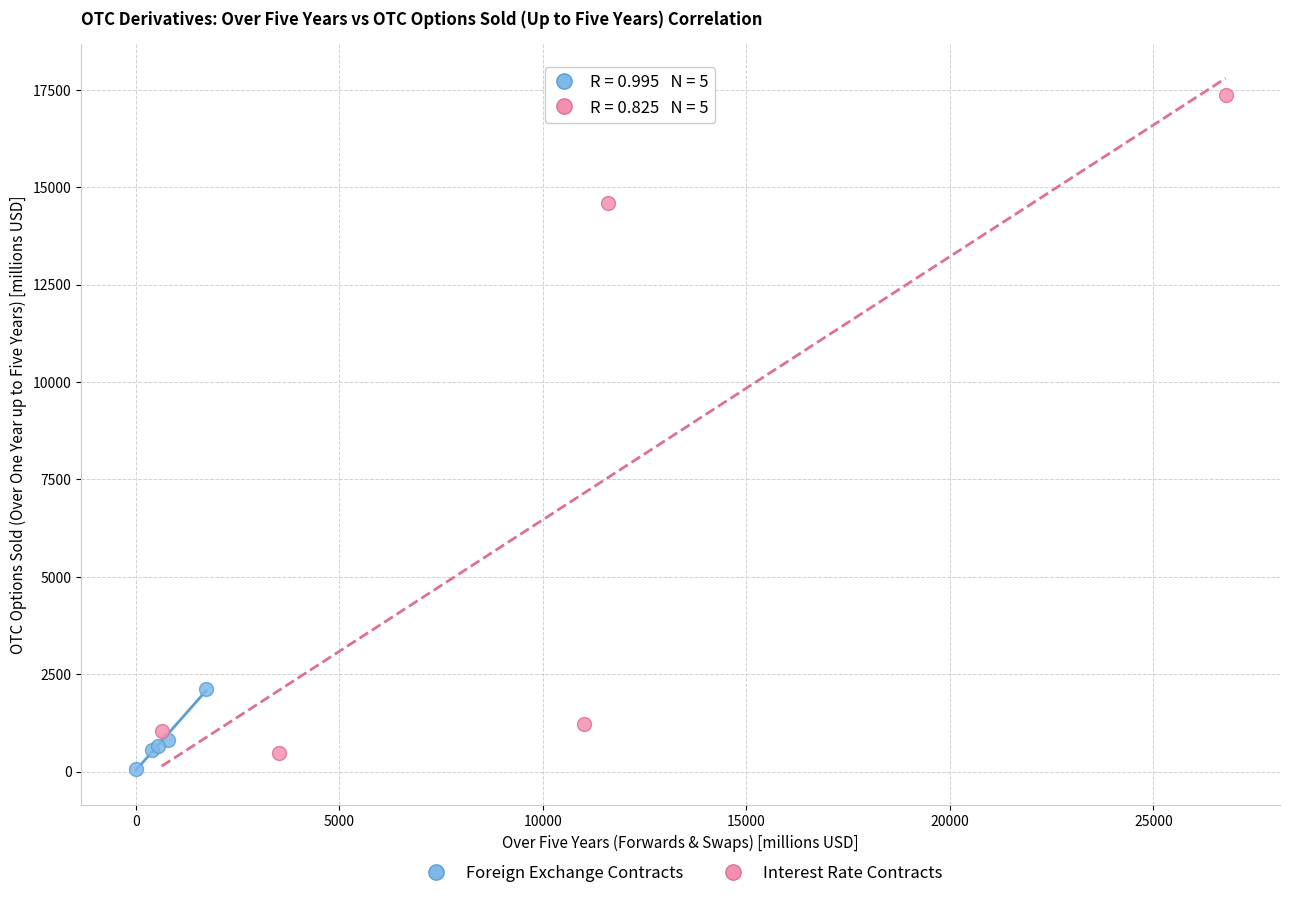

Which series has the widest spread of Y values?

Interest Rate Contracts